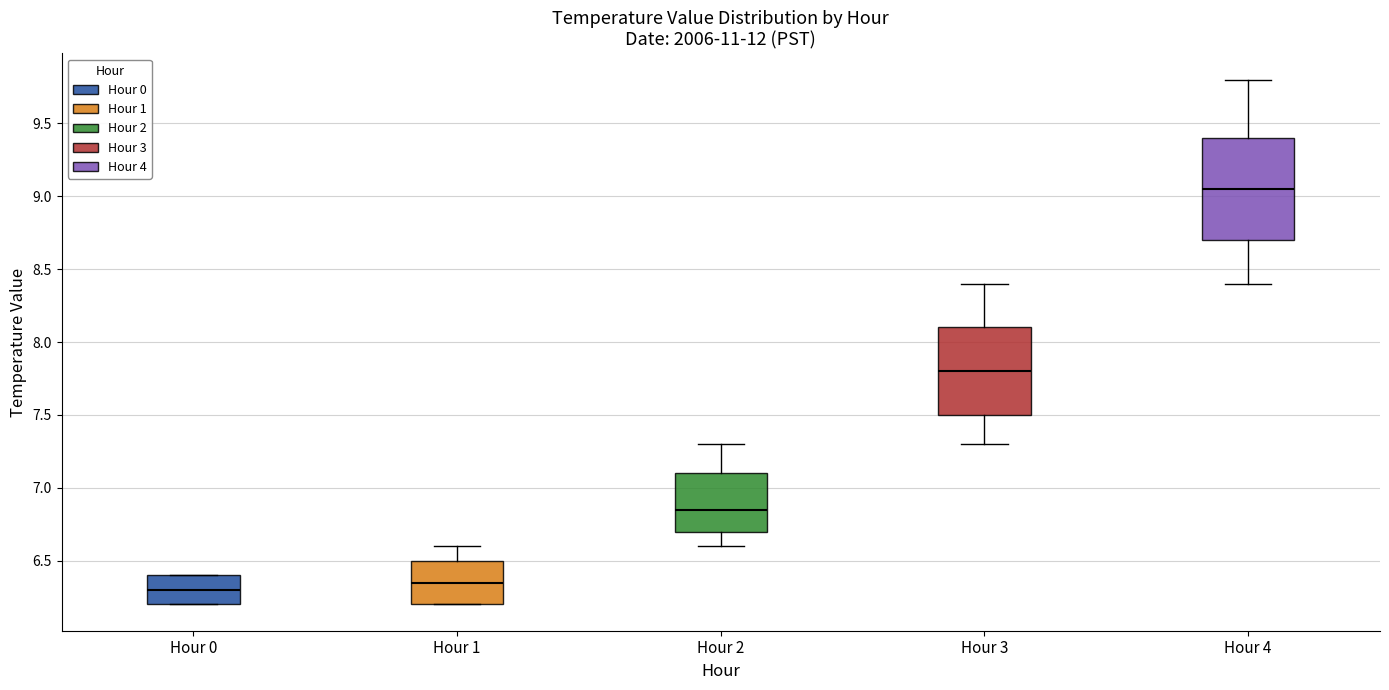

Reading left to right, transcribe this box plot: for each box, give where its median line is, the range the box spans, and where its two whiskers end, as read against the y-axis. The values are not printed on the chart, so give them approximately, as read against the axis.

Hour 0: median 6.30, box 6.20 to 6.40, whiskers 6.20 to 6.40
Hour 1: median 6.35, box 6.20 to 6.50, whiskers 6.20 to 6.60
Hour 2: median 6.85, box 6.70 to 7.10, whiskers 6.60 to 7.30
Hour 3: median 7.80, box 7.50 to 8.10, whiskers 7.30 to 8.40
Hour 4: median 9.05, box 8.70 to 9.40, whiskers 8.40 to 9.80